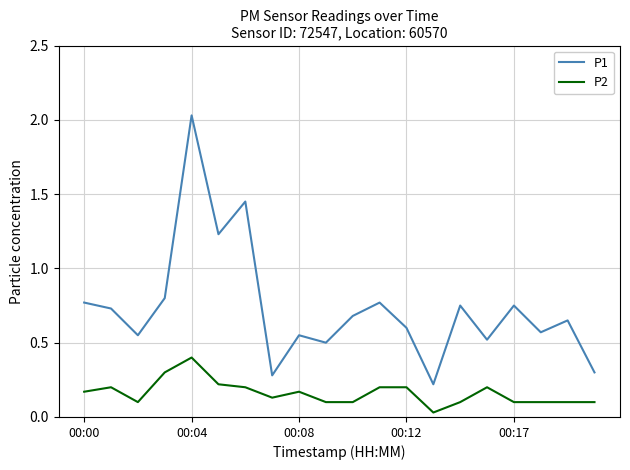

What is the difference between the maximum and minimum values in the P2 series?

0.4